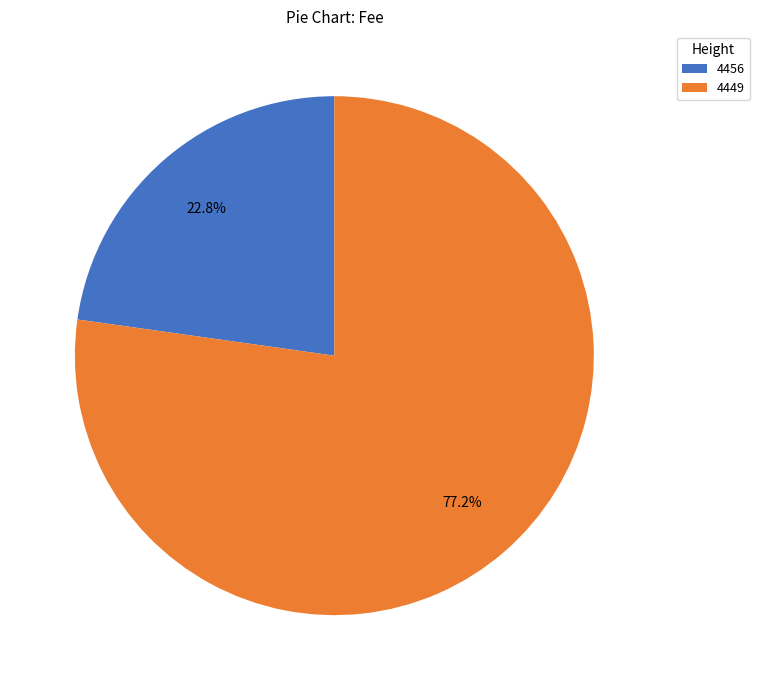

To the nearest percent, what is the average slice percentage?

50%